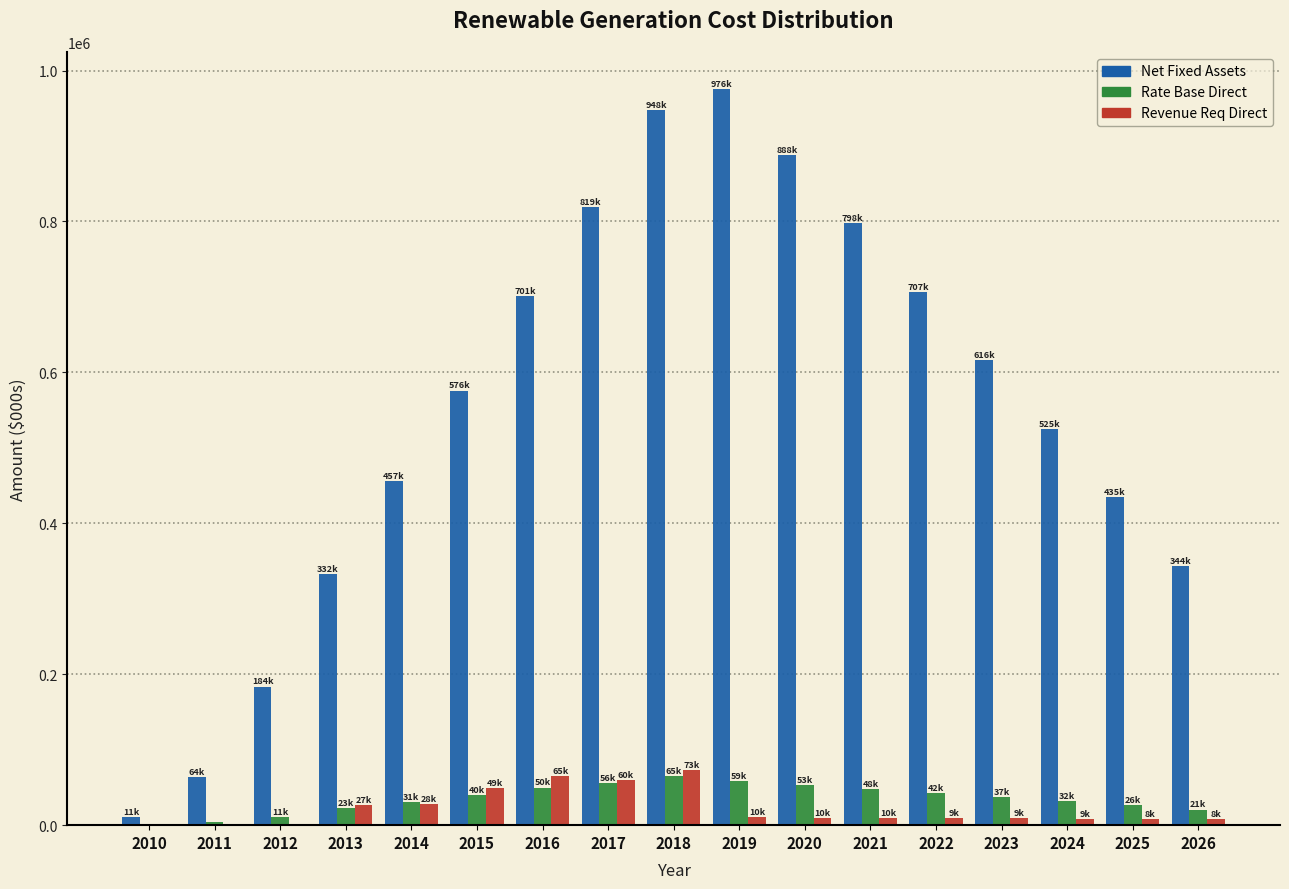

Between 2012 and 2021, which series saw the biggest shift?

Net Fixed Assets